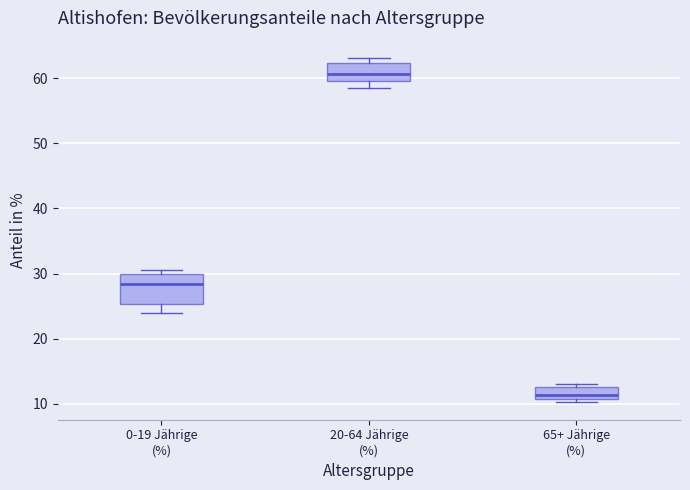

Which box's median line is the highest?

20-64 Jährige (%)